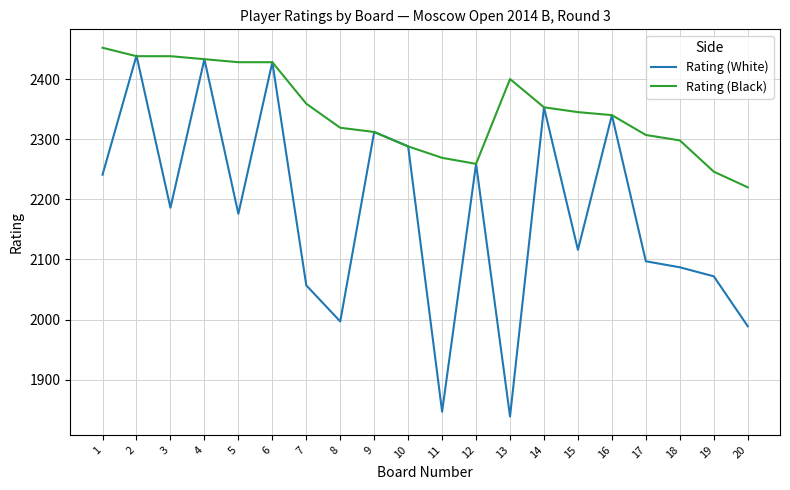

Reading left to right, extract all data points from this chart.

Rating (White): 2241	2439	2186	2433	2176	2428	2057	1997	2312	2288	1847	2259	1839	2353	2116	2340	2097	2087	2072	1989
Rating (Black): 2452	2438	2438	2433	2428	2428	2359	2319	2312	2288	2269	2259	2400	2353	2345	2340	2307	2298	2246	2220